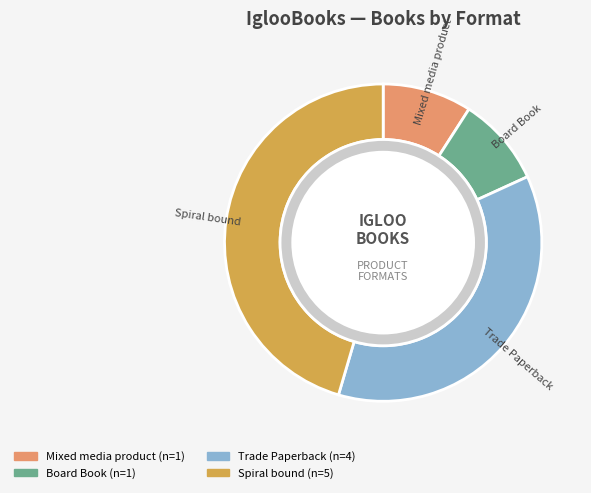

Is it true that 6 is 20% of the pie?

False